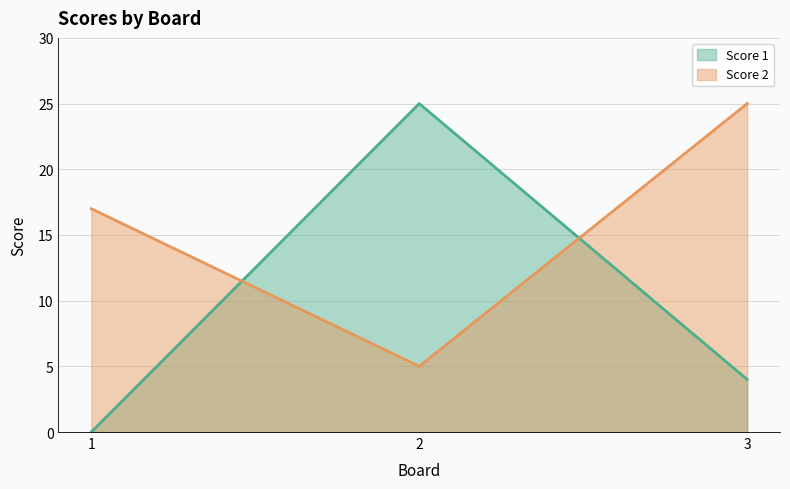

How many distinct data groups are displayed?

2